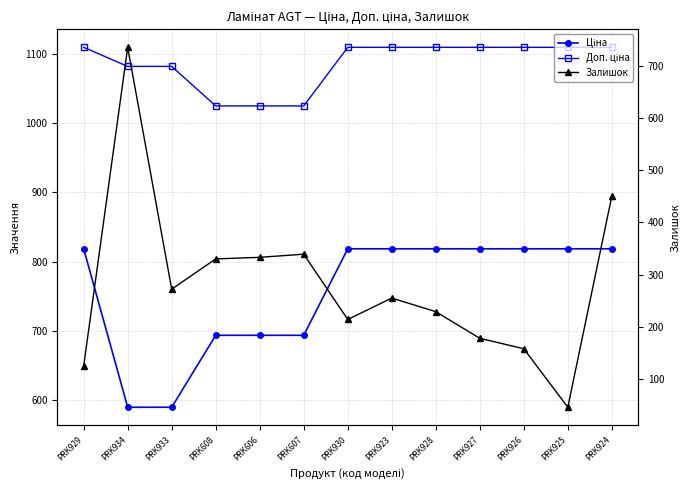

What is the spread (max minus min) of values at PRK929?

984.2